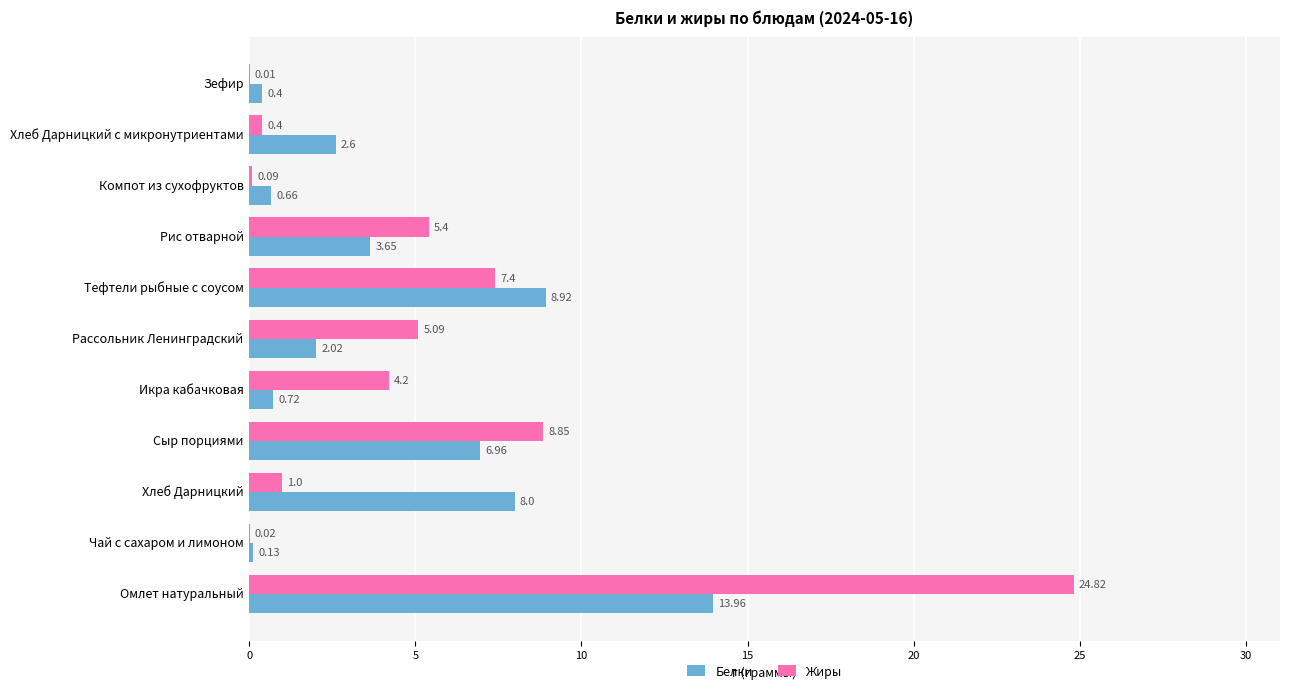

Which series has the largest total across all categories?

Жиры